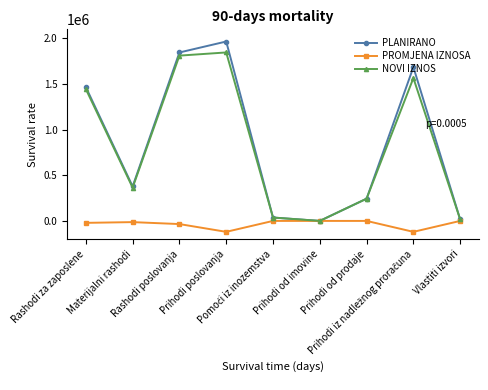

What are all the series names shown in the legend?

PLANIRANO, PROMJENA IZNOSA, NOVI IZNOS